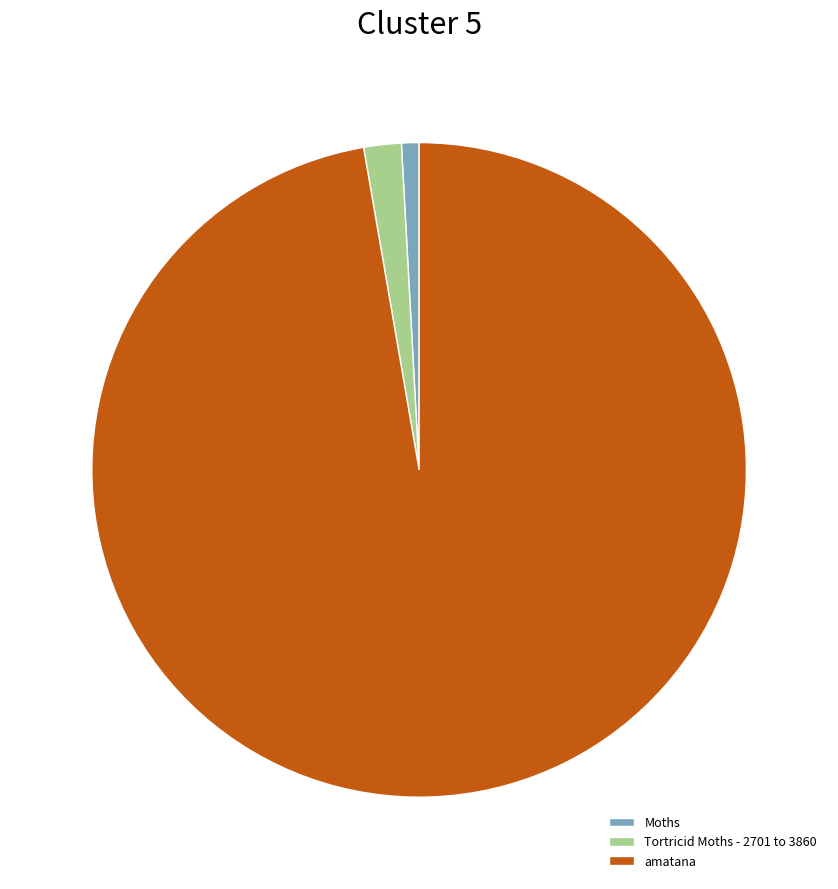

What is the largest slice in the pie chart?

amatana